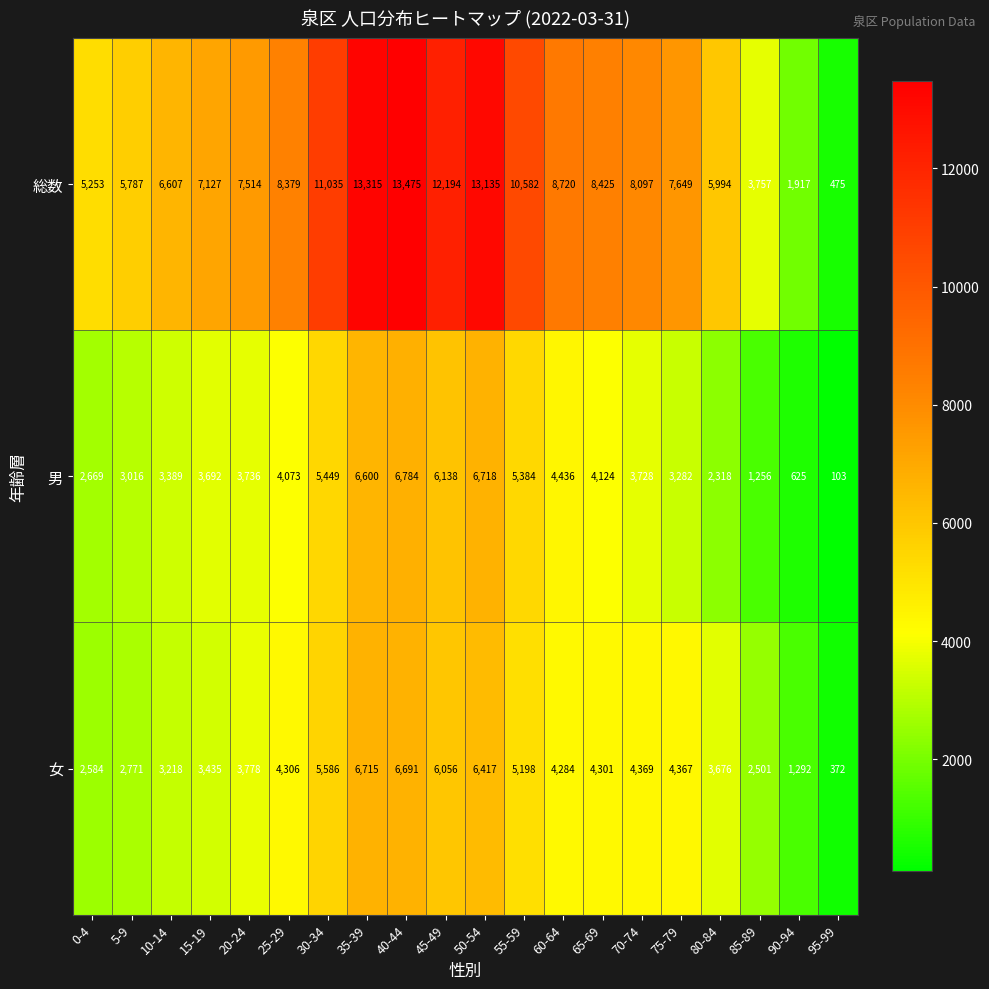

Is it true that 総数 equals 8425 at 65-69?

True